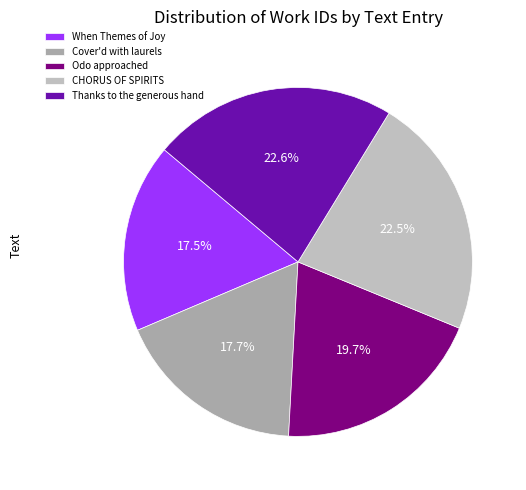

How many slices are in this pie chart?

5